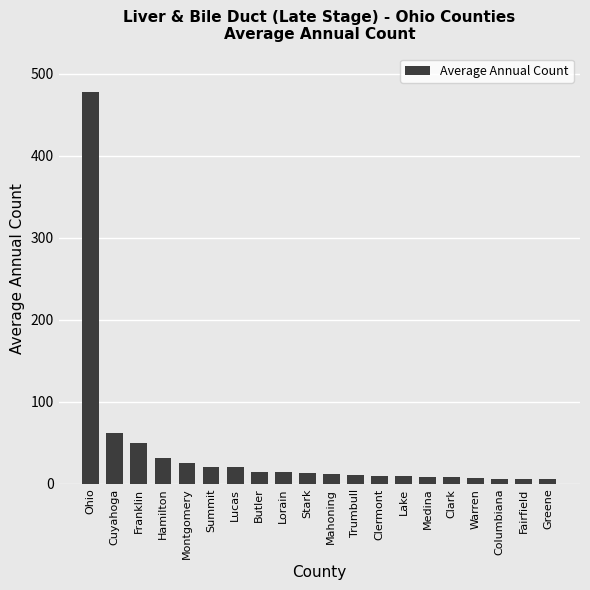

What is the label of the 18th bar from the left?

Columbiana